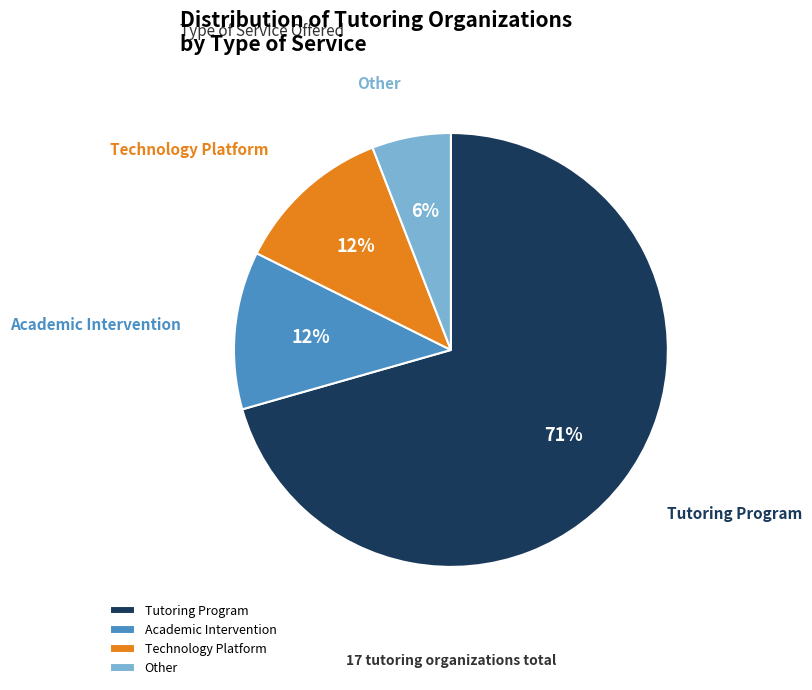

What is the largest slice in the pie chart?

Tutoring Program